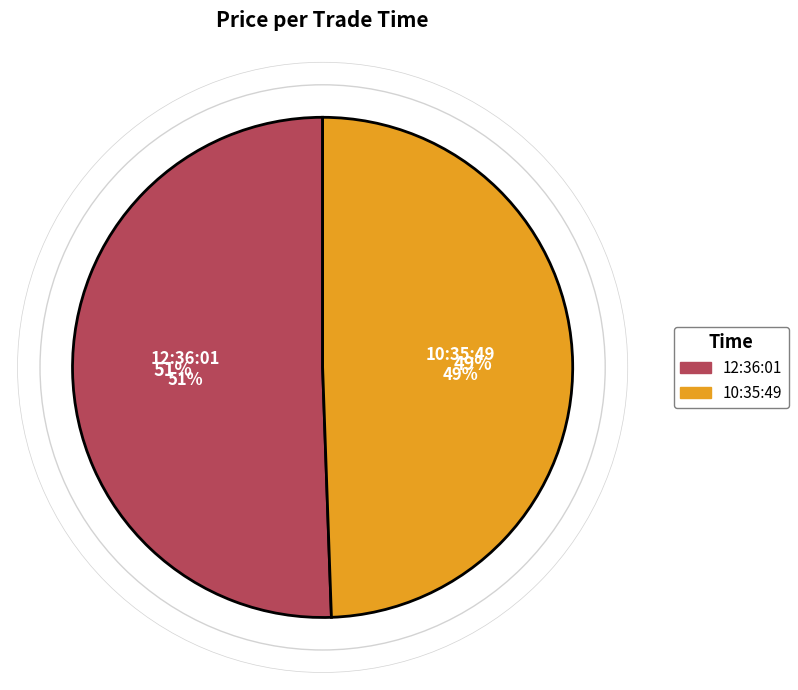

What is the majority slice?

12:36:01